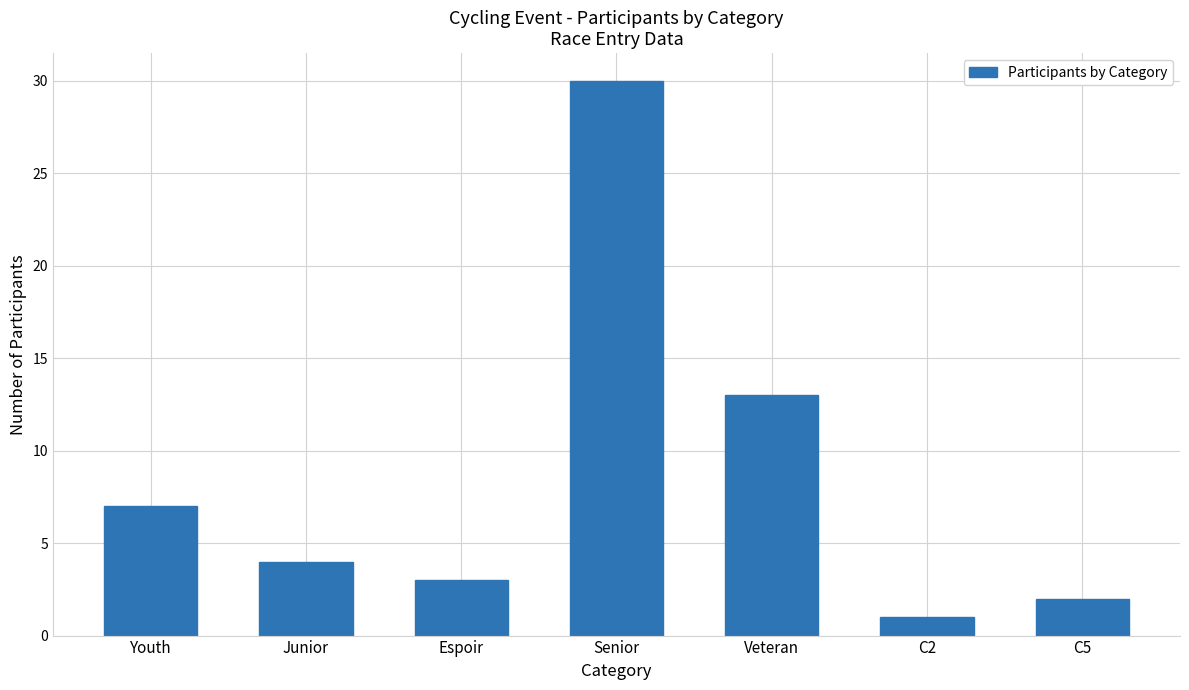

True or false: the data shows 5 at Espoir.

False